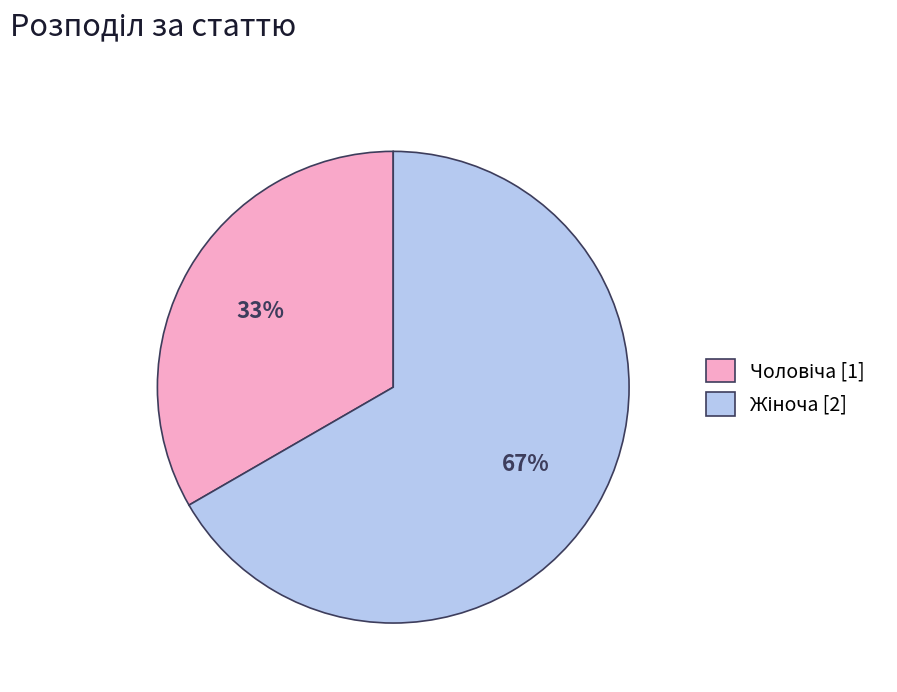

How many slices are in this pie chart?

2